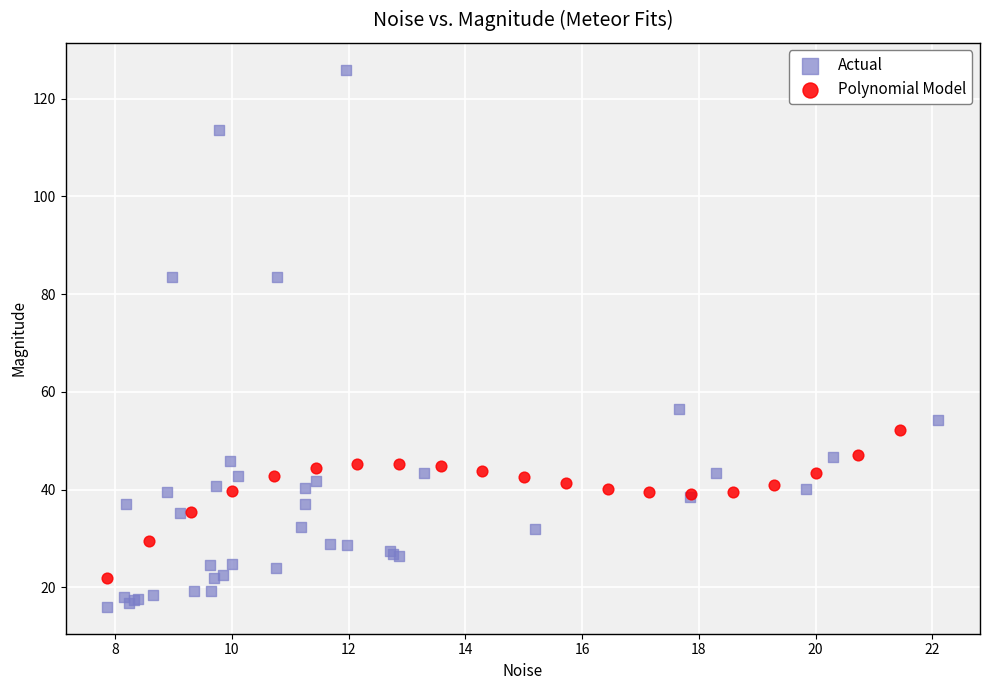

Which series reaches the minimum Y coordinate?

Actual